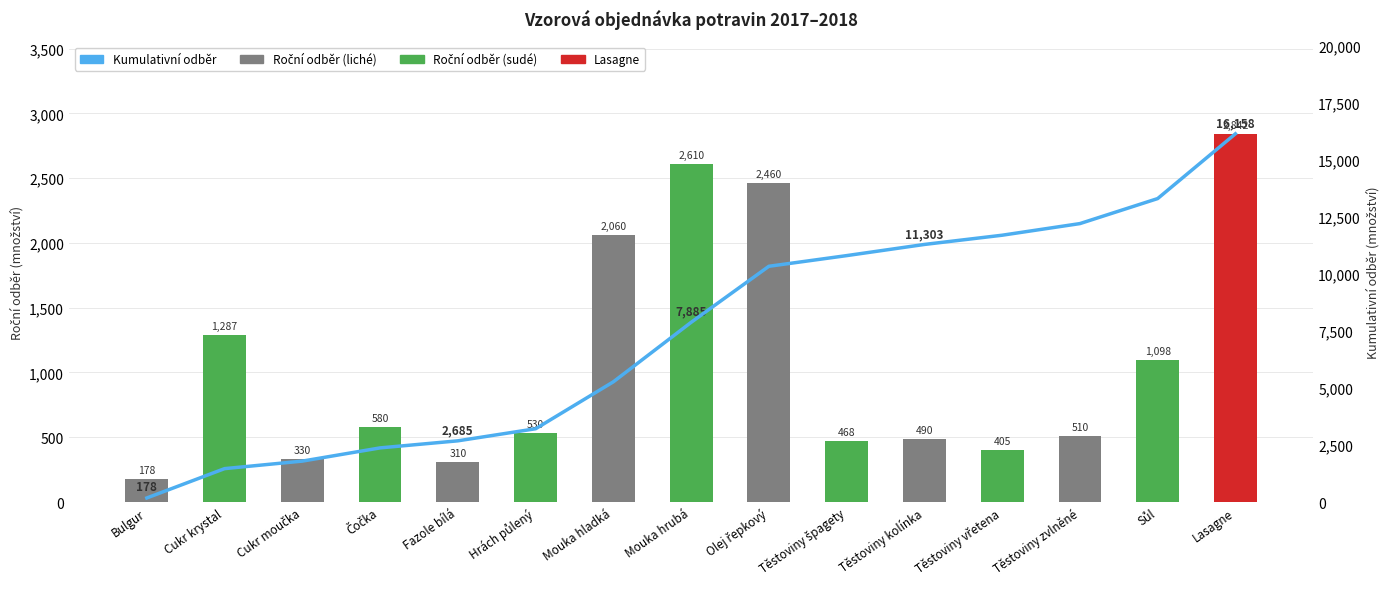

Read the Kumulativní odběr value at Těstoviny vřetena.

11708